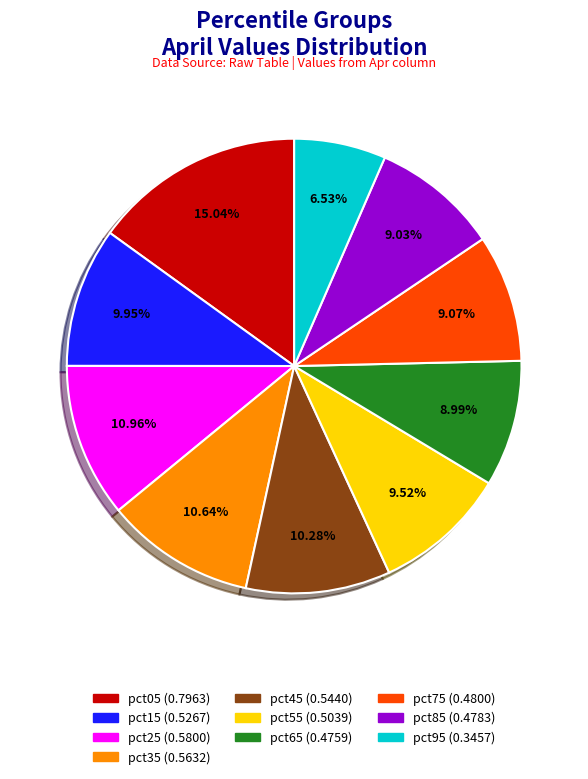

How many slices are in this pie chart?

10